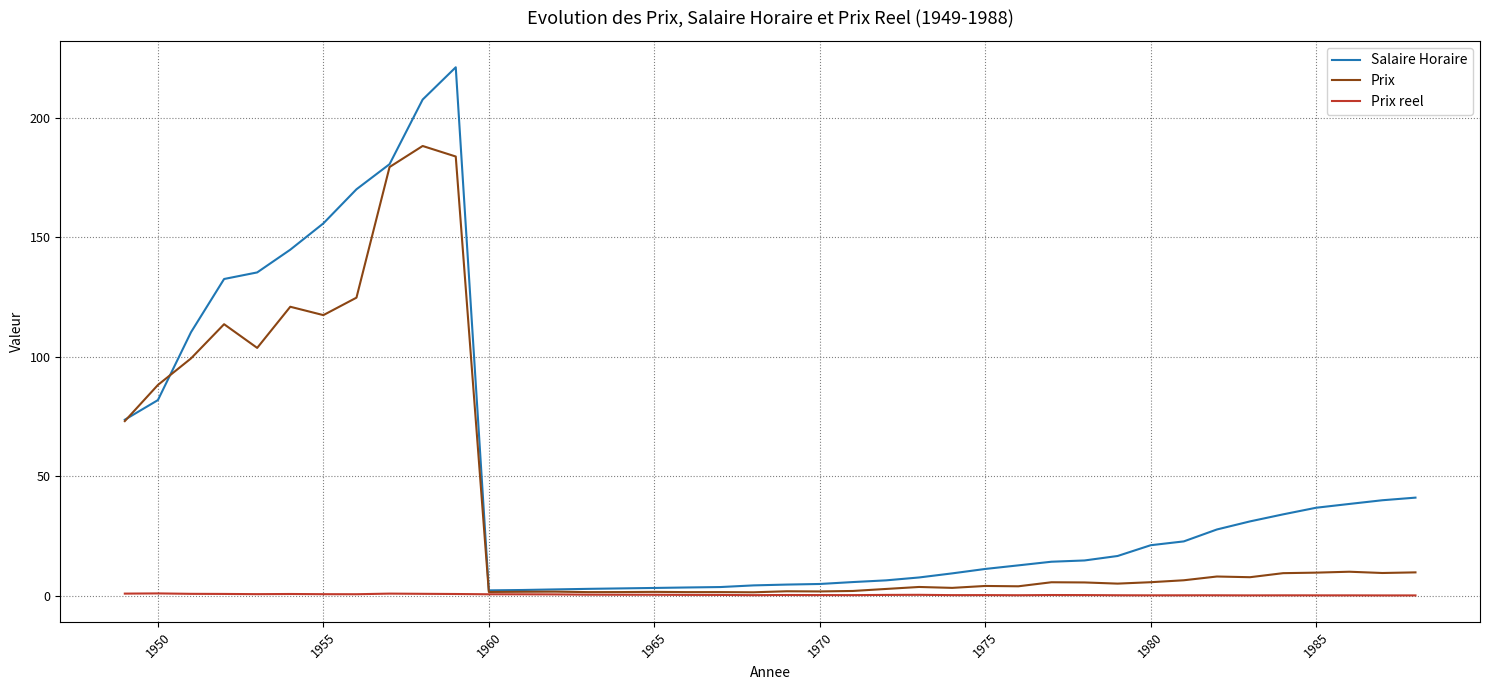

In Prix reel, how many points are lower than both neighbors (excluding endpoints)?

8